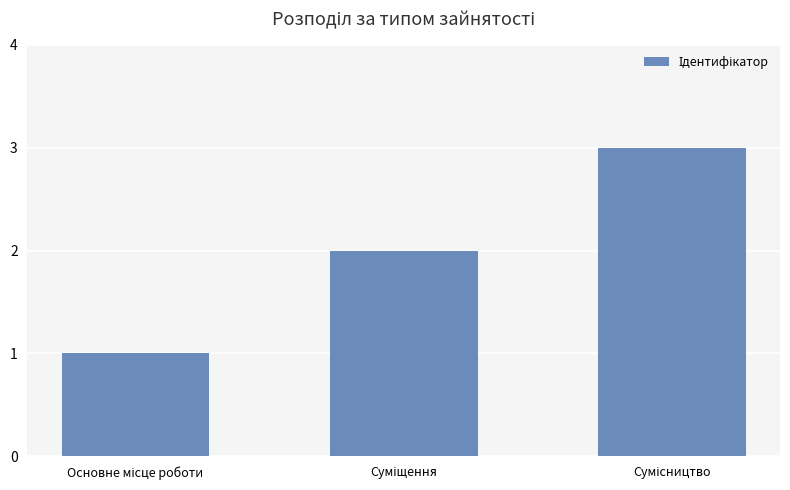

What is the maximum value shown in the chart?

3